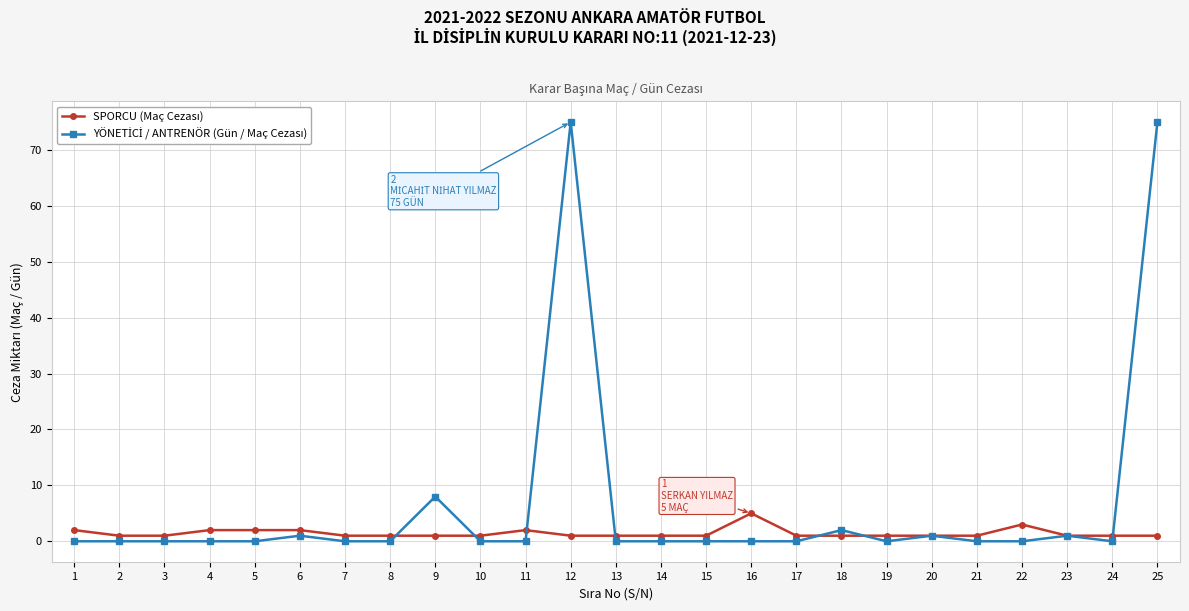

At how many categories does at least one series exceed 4?

4